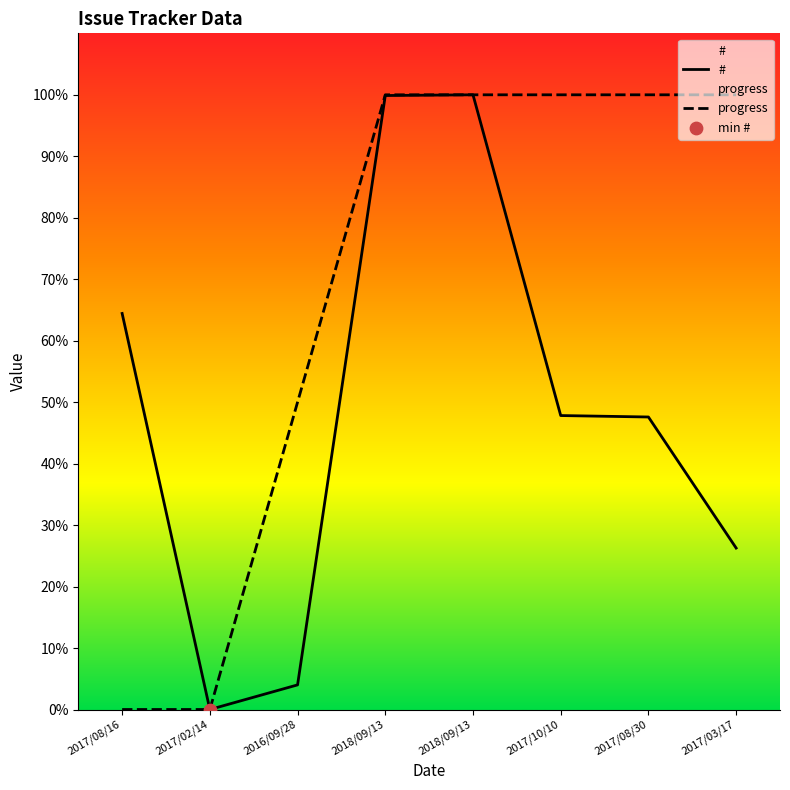

Is the value of # at 2017/08/16 greater than the value of progress at 2017/08/30?

No